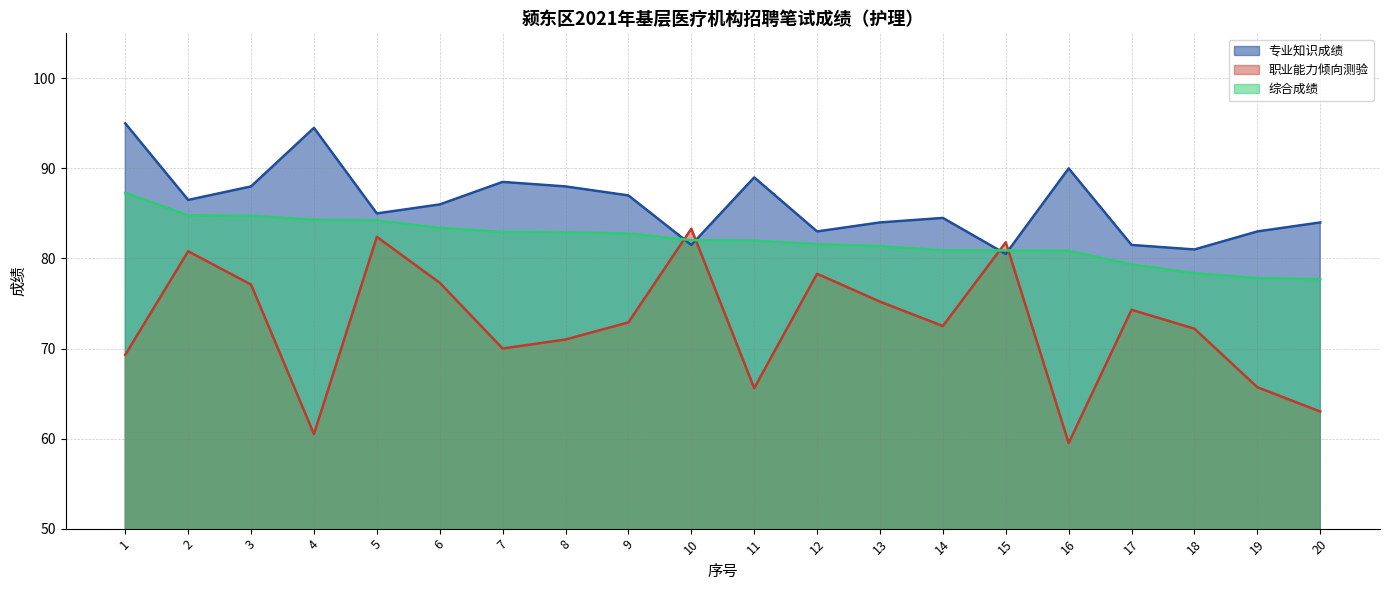

The value of 专业知识成绩 at 3 is 88.0. True or false?

True